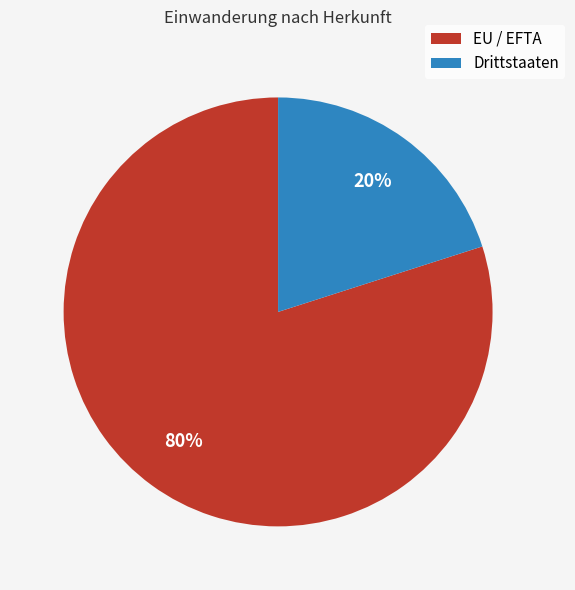

Between Drittstaaten and EU / EFTA, which is larger?

EU / EFTA